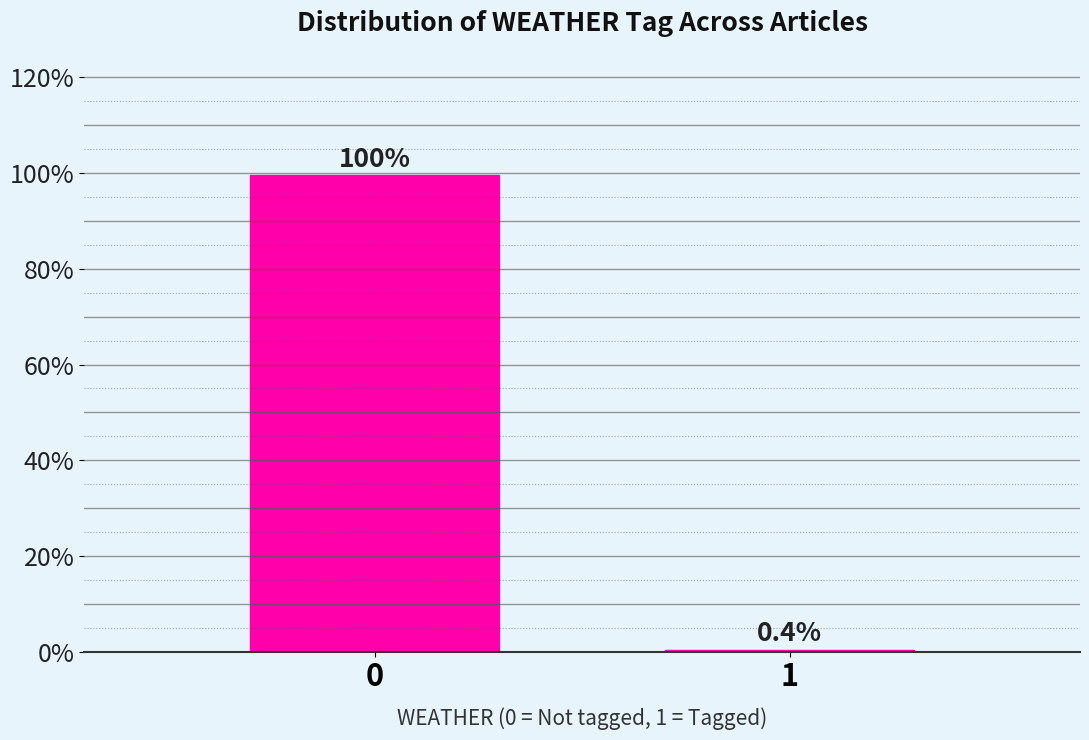

Reading left to right, transcribe all the data shown in this chart.

99.6	0.4